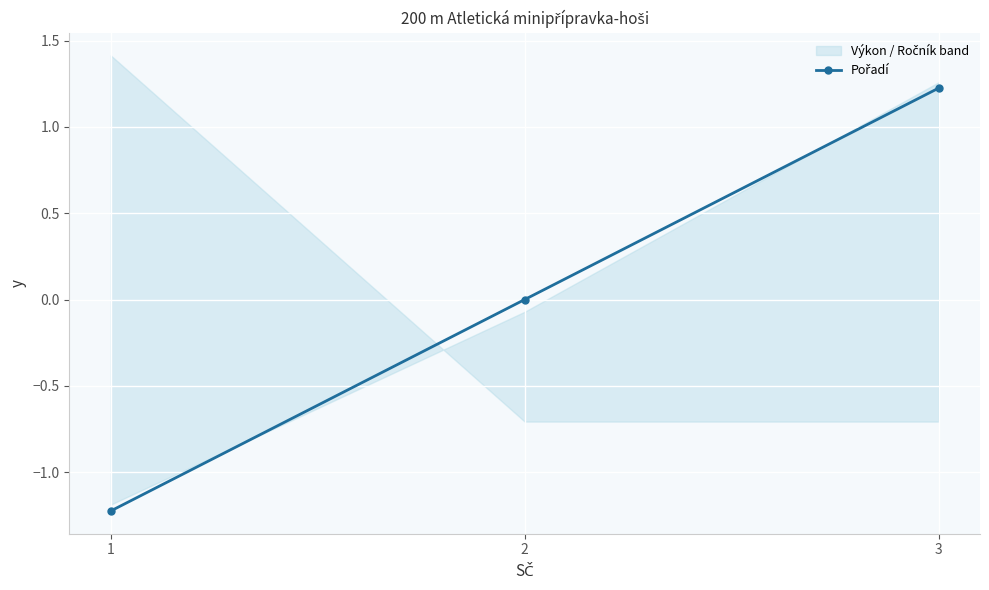

Rank the categories by value from lowest to highest.

1, 2, 3